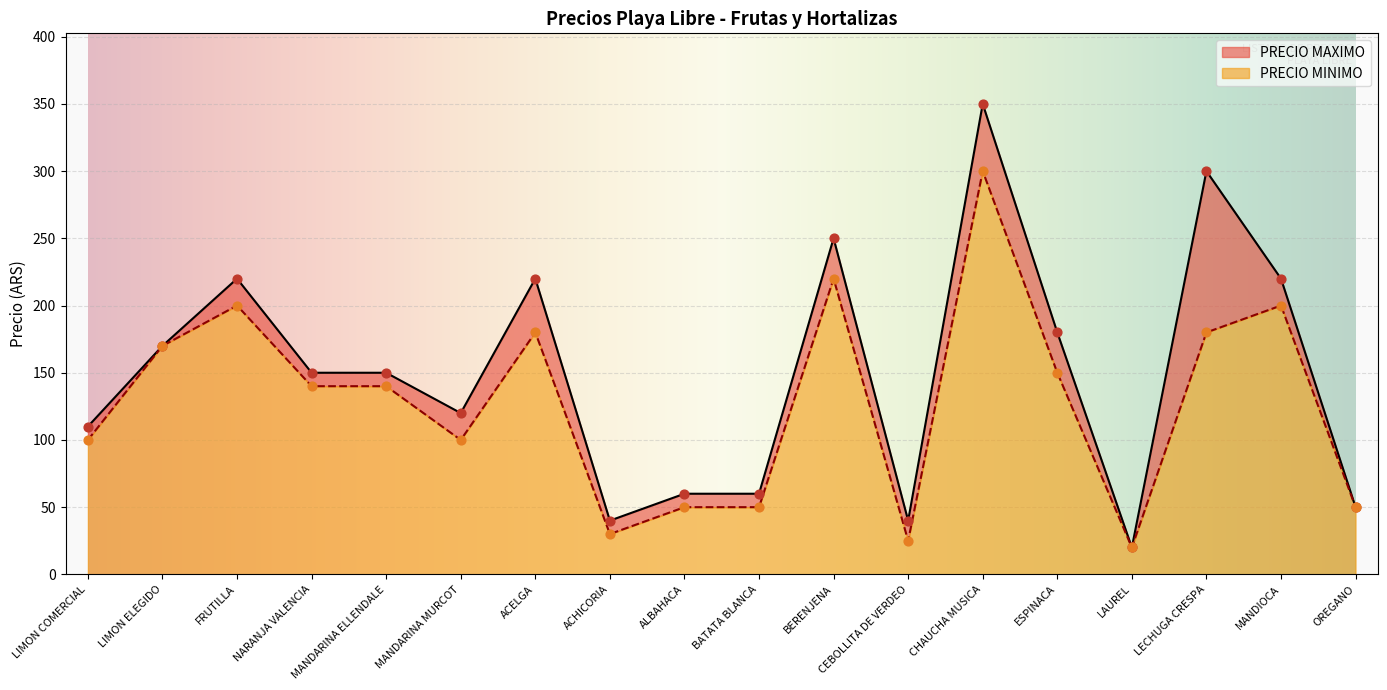

Which series reaches the maximum Y coordinate?

PRECIO MAXIMO